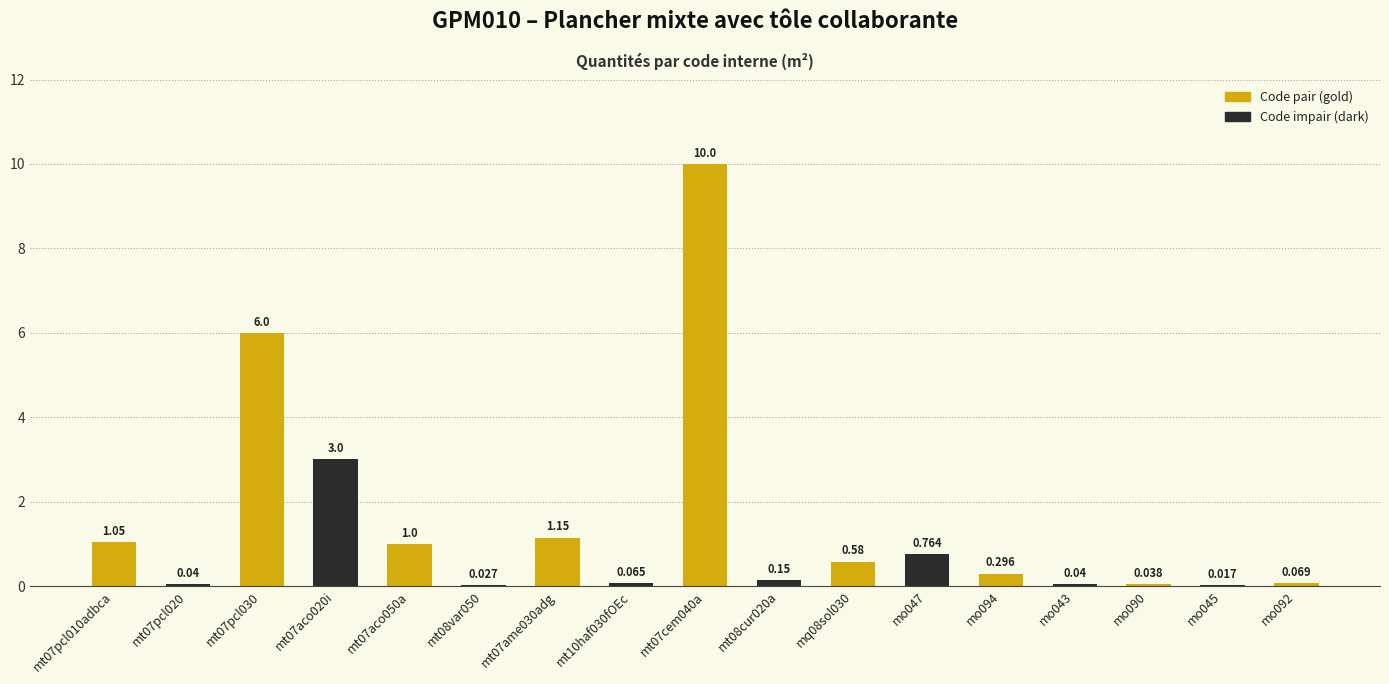

What is the maximum value shown in the chart?

10.0